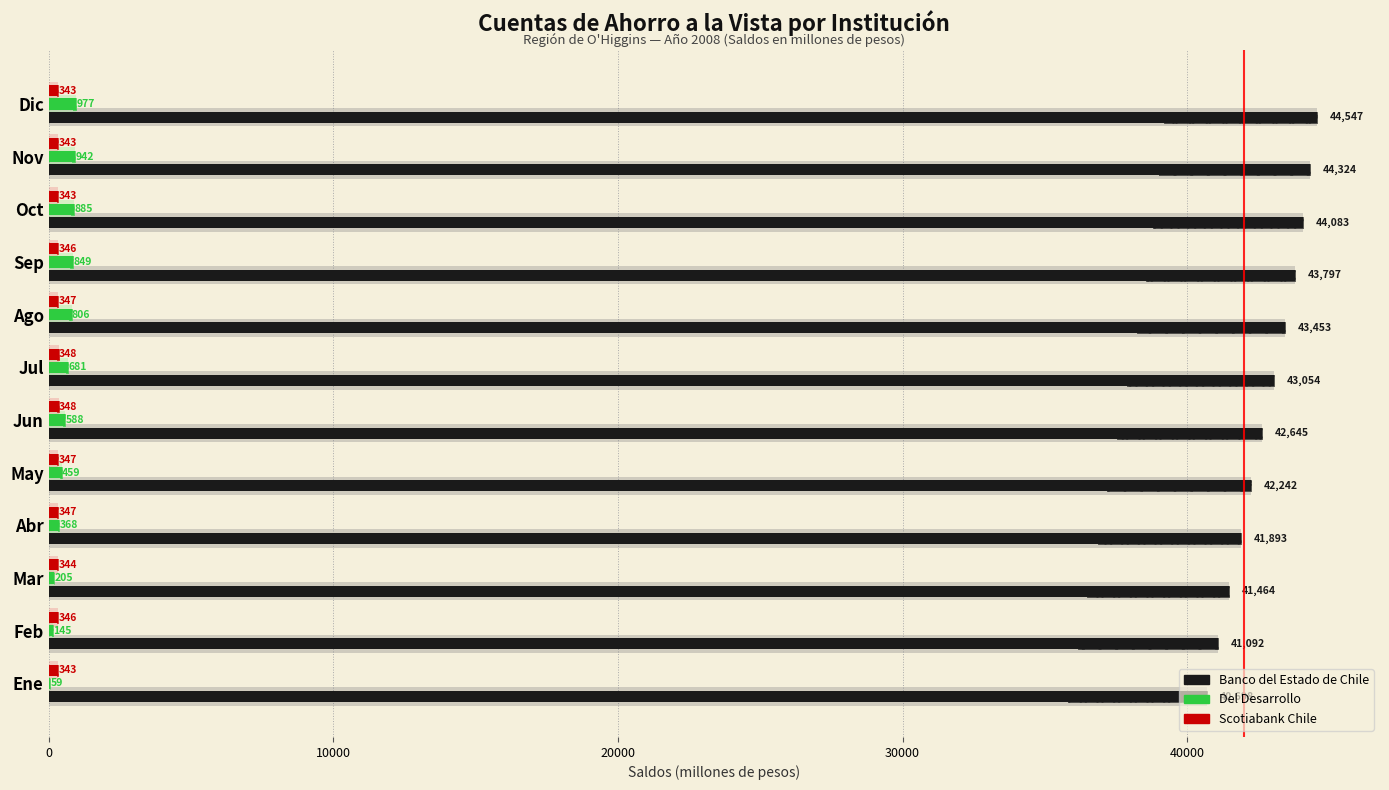

True or false: Banco del Estado de Chile has a value of 44324 at Nov.

True